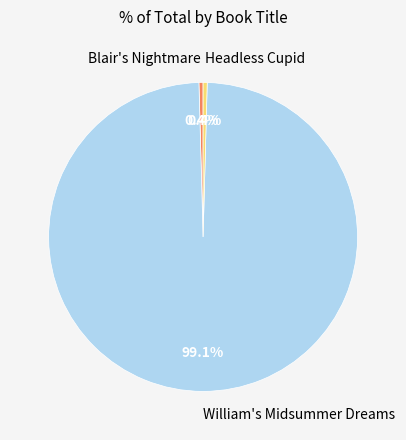

The William's Midsummer Dreams slice represents 99% of the pie. True or false?

True